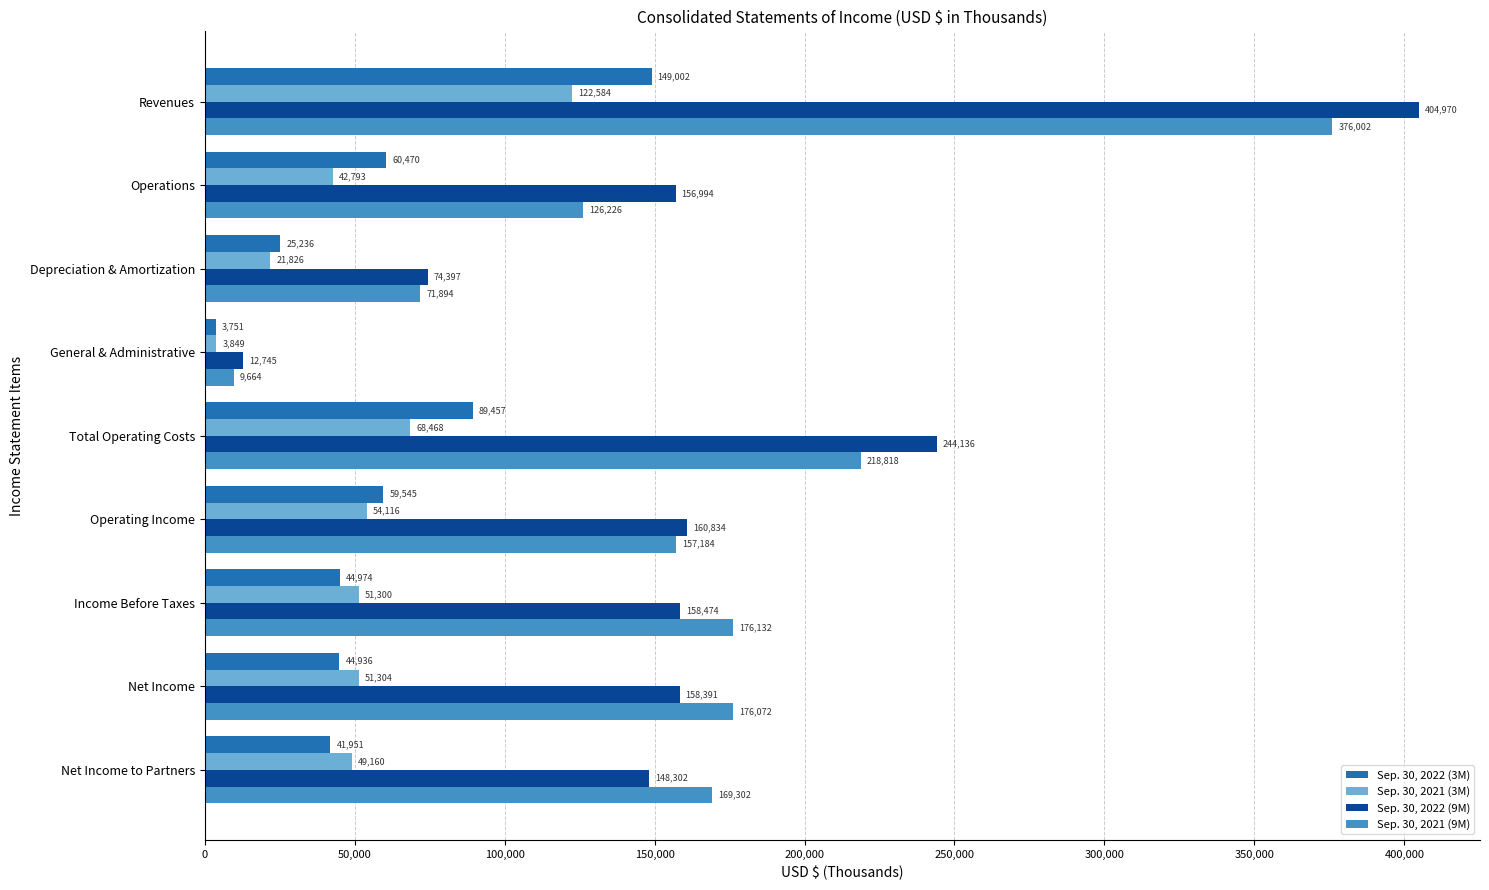

Which category has the lowest value across all series?

General & Administrative